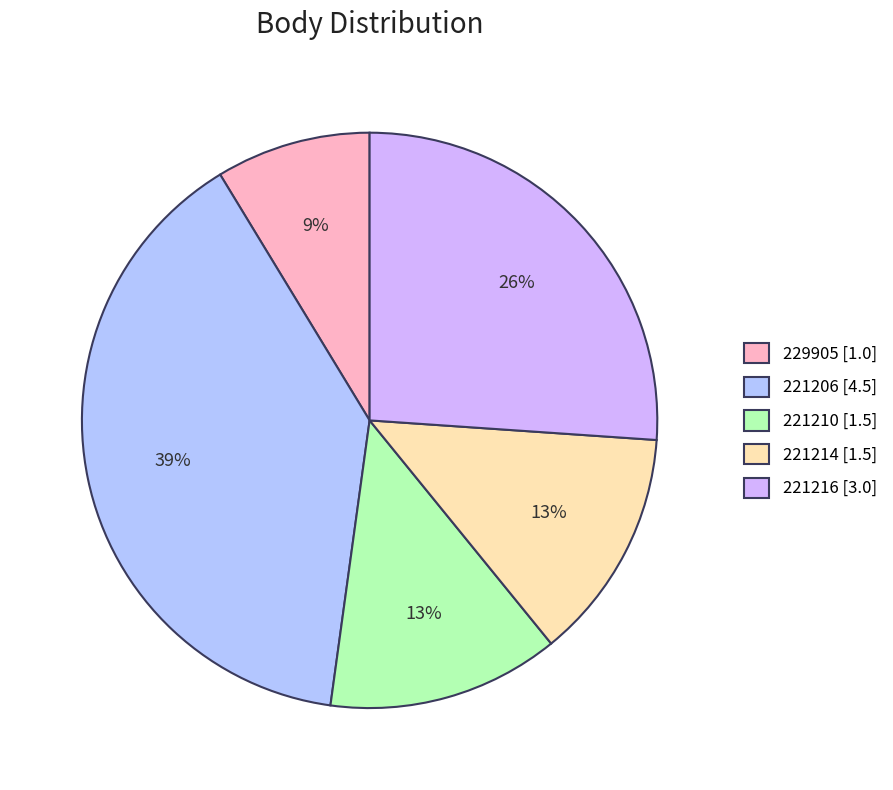

Is the sum of 221210 and 221214 greater than half?

No